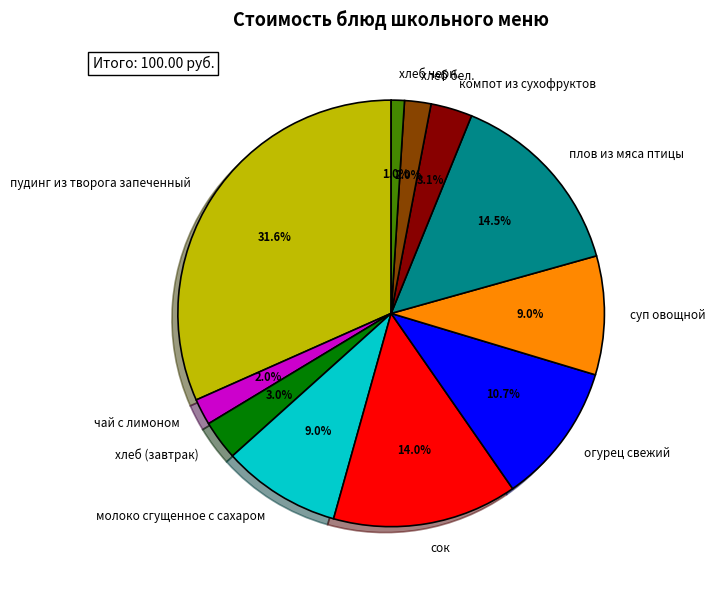

Is there any slice that represents more than half of the pie?

No